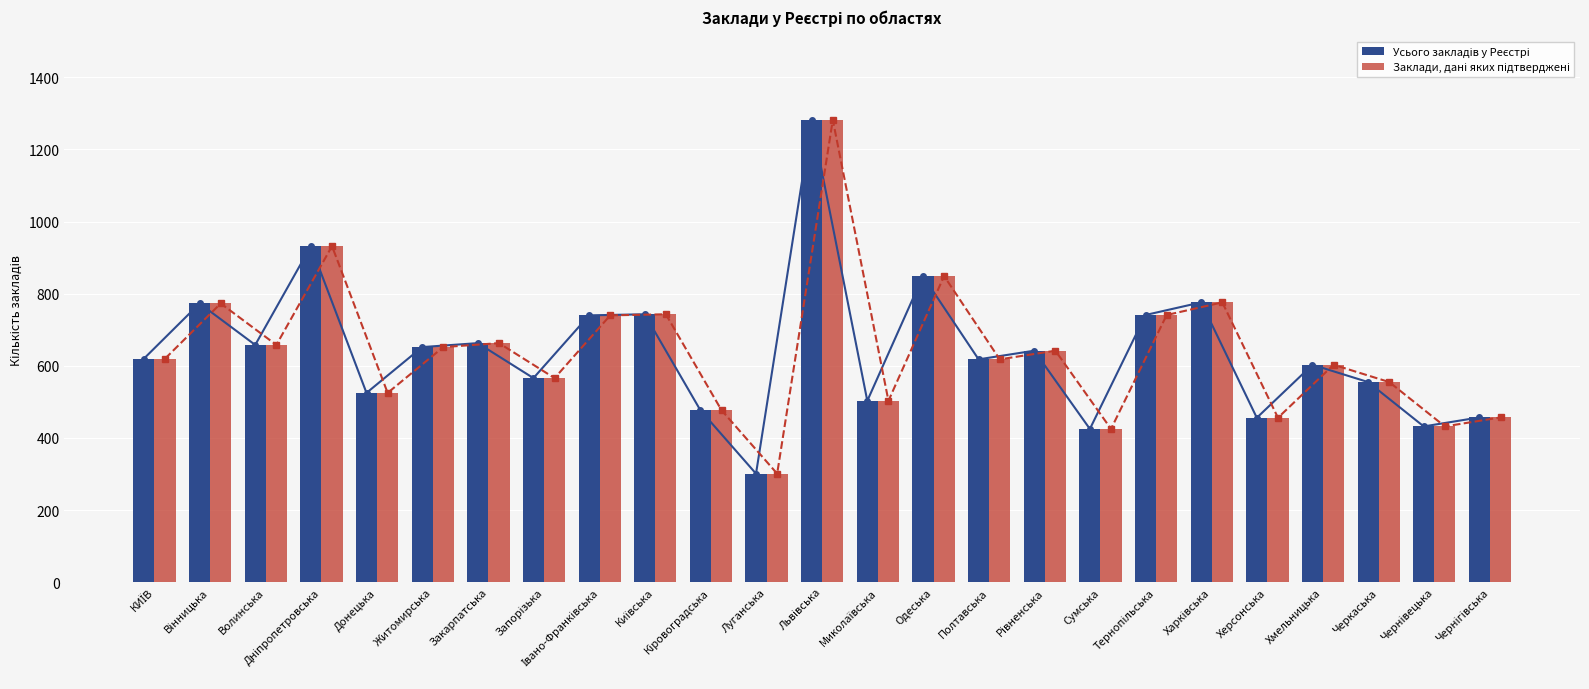

What value does the Усього закладів у Реєстрі series have at Тернопільська?

741